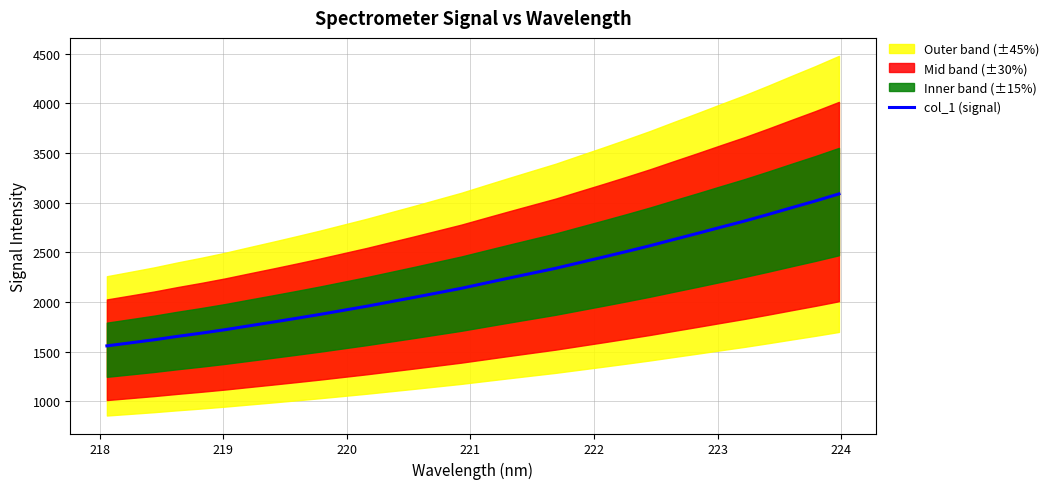

What is the minimum value shown in the chart?

1558.3